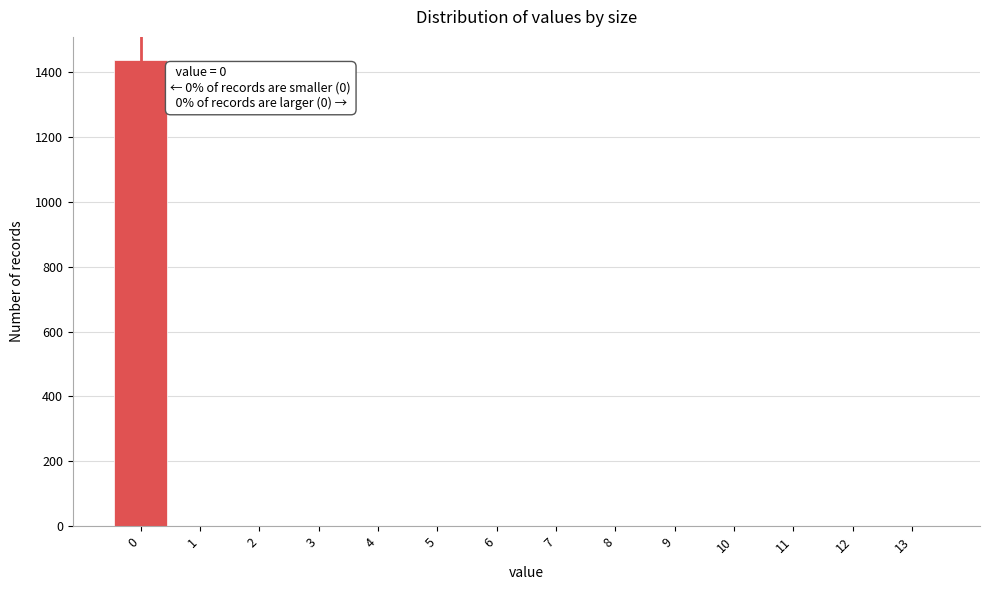

Over which range of the x-axis is the bar tallest?

-0.5 to 0.5